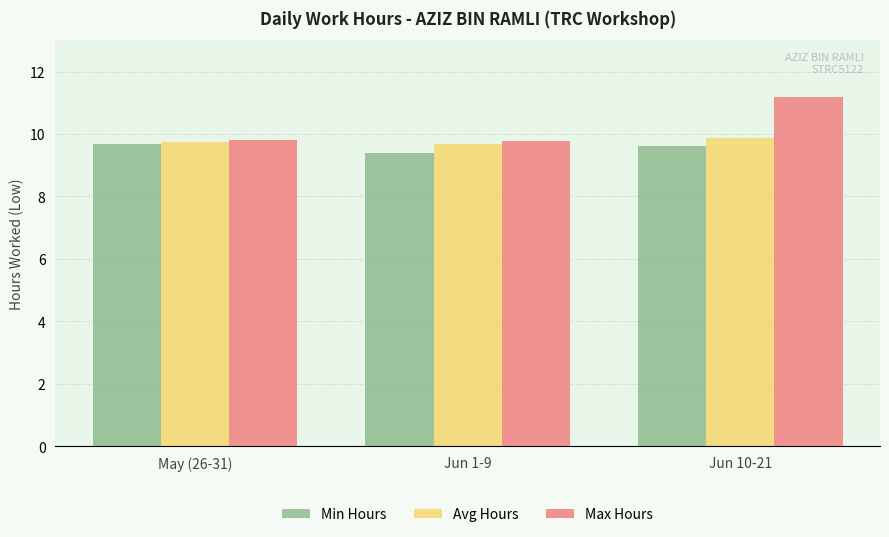

What is the minimum value for Avg Hours?

9.7